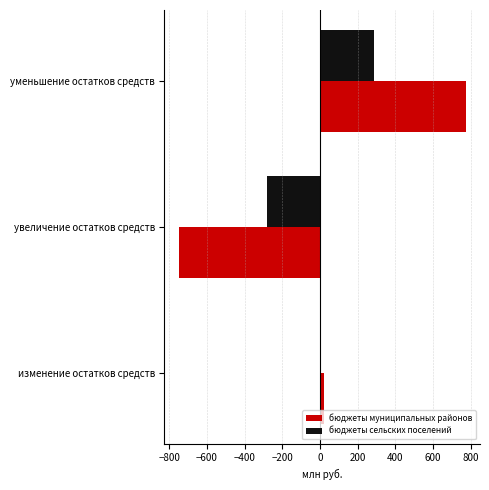

Rank the series by their maximum value, from lowest to highest.

бюджеты сельских поселений, бюджеты муниципальных районов